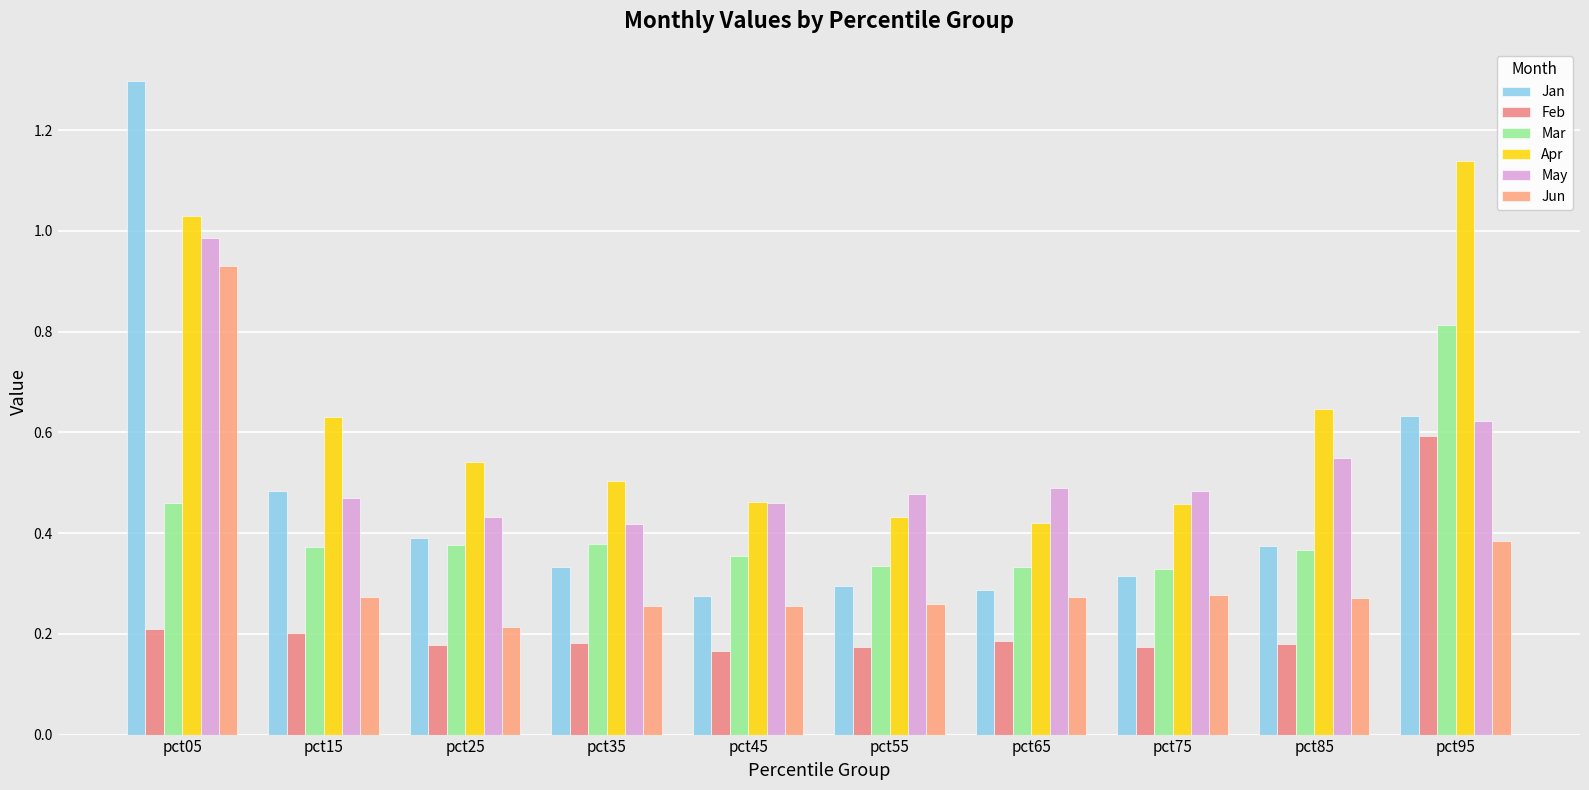

What are all the series names shown in the legend?

Jan, Feb, Mar, Apr, May, Jun